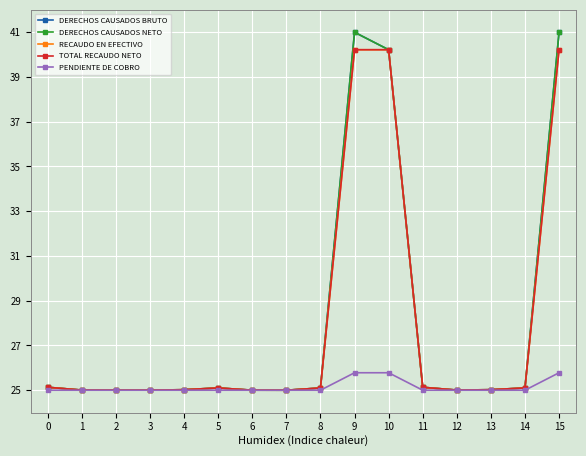

Which category has the lowest value in the DERECHOS CAUSADOS NETO series?

7